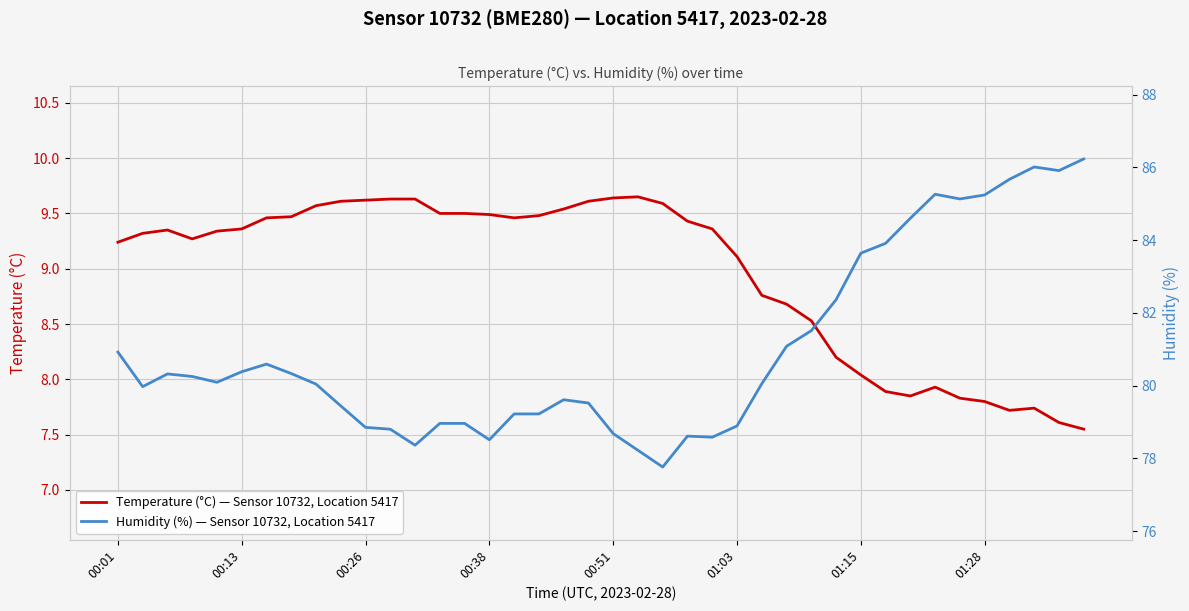

Reading left to right, what are all the values shown in this chart?

Temperature (°C) — Sensor 10732, Location 5417: 9.2	9.3	9.3	9.3	9.3	9.4	9.5	9.5	9.6	9.6	9.6	9.6	9.6	9.5	9.5	9.5	9.5	9.5	9.5	9.6	9.6	9.7	9.6	9.4	9.4	9.1	8.8	8.7	8.5	8.2	8.0	7.9	7.8	7.9	7.8	7.8	7.7	7.7	7.6	7.5
Humidity (%) — Sensor 10732, Location 5417: 80.9	80.0	80.3	80.2	80.1	80.4	80.6	80.3	80.0	79.4	78.8	78.8	78.4	79.0	79.0	78.5	79.2	79.2	79.6	79.5	78.7	78.2	77.8	78.6	78.6	78.9	80.0	81.1	81.5	82.4	83.6	83.9	84.6	85.3	85.1	85.2	85.7	86.0	85.9	86.2